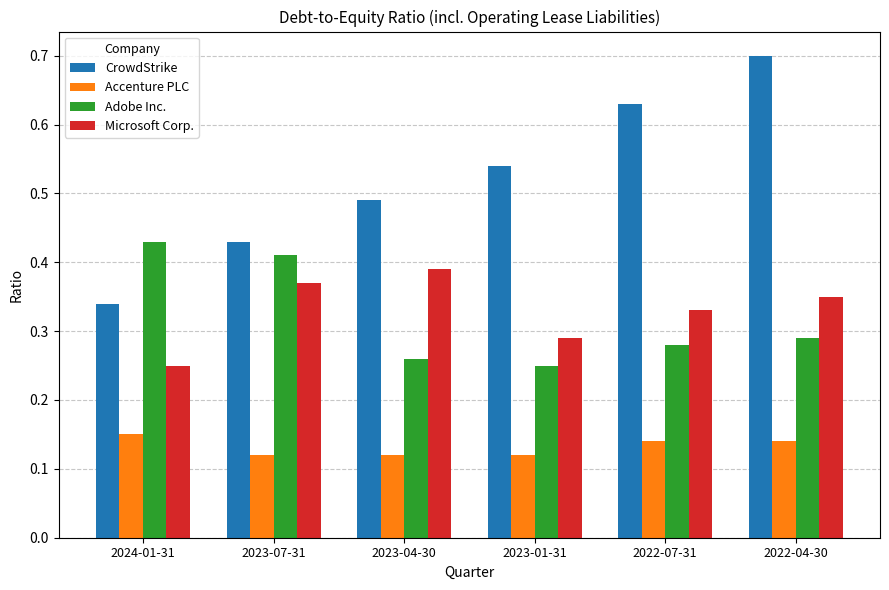

Which series has the widest spread of values?

CrowdStrike